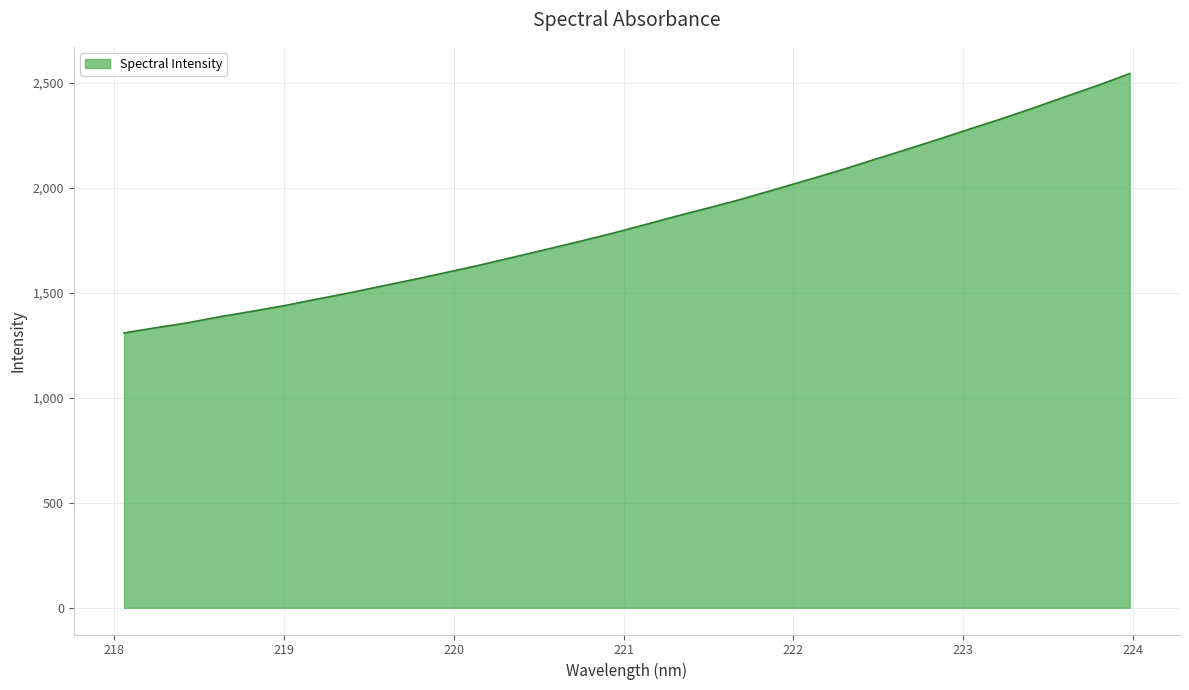

What is the maximum value shown in the chart?

2542.9